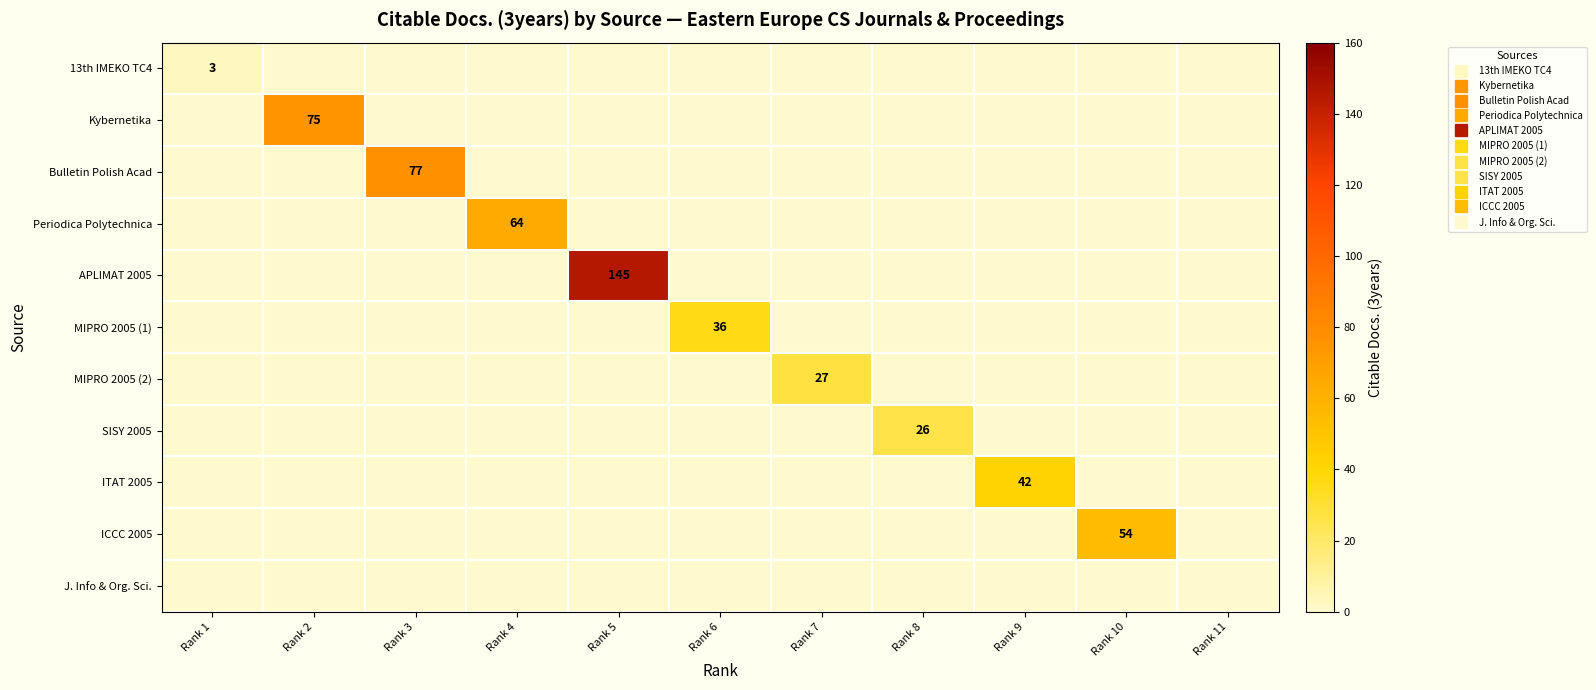

What is the sum of all Kybernetika values?

75